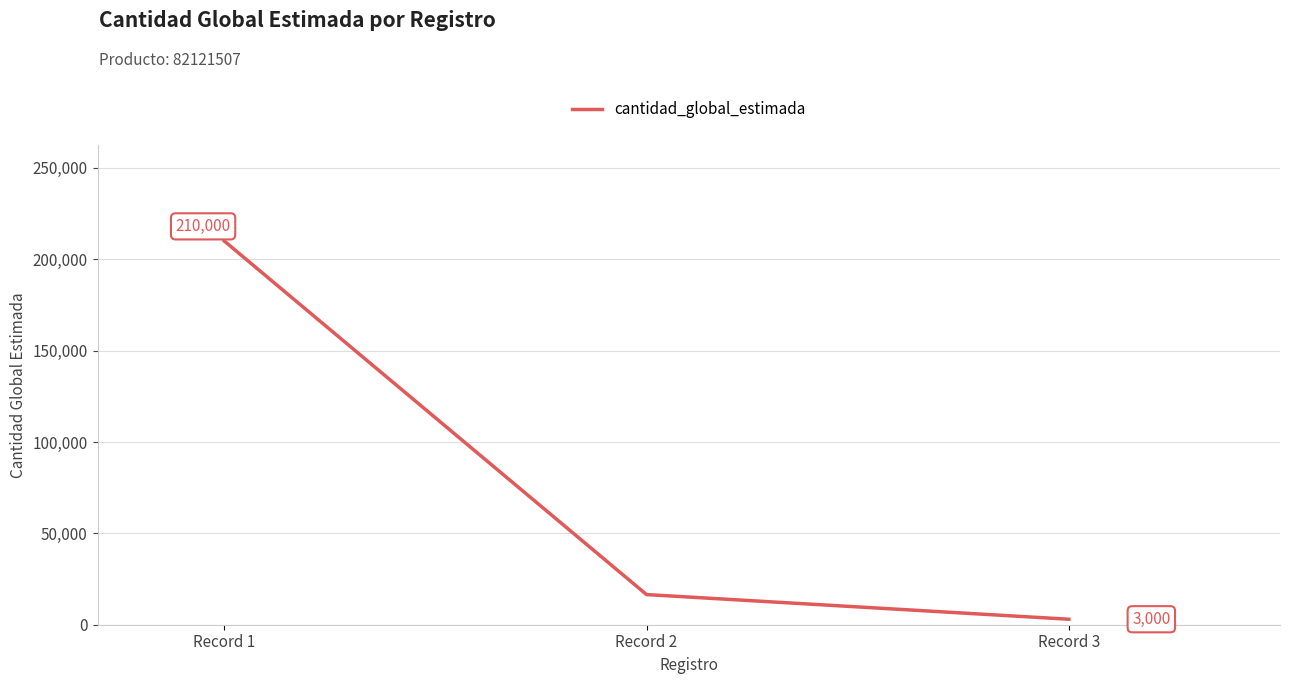

What is the sum of all values?

229500